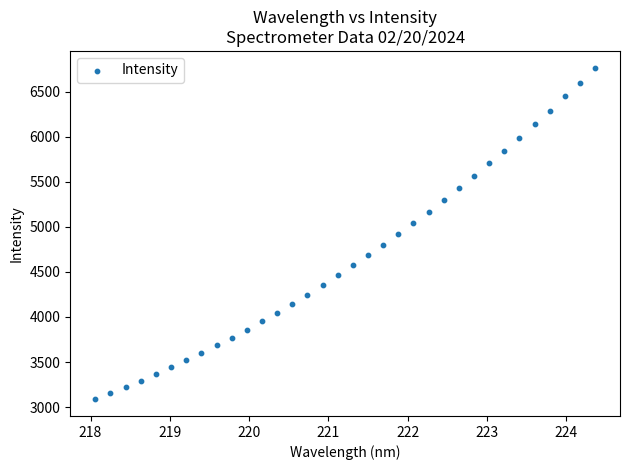

What is the range of Y values (max minus min)?

3682.2